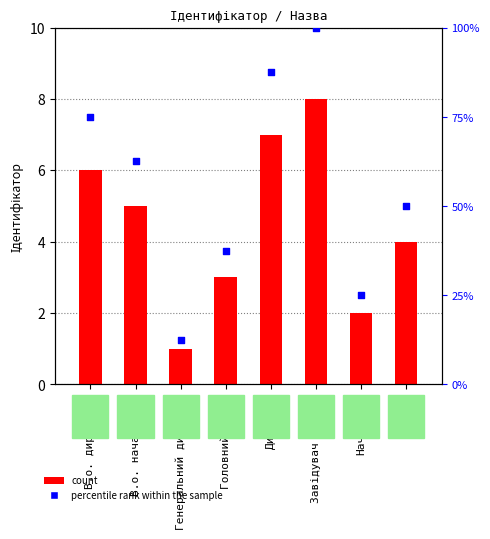

At how many categories does at least one series exceed 28?

6